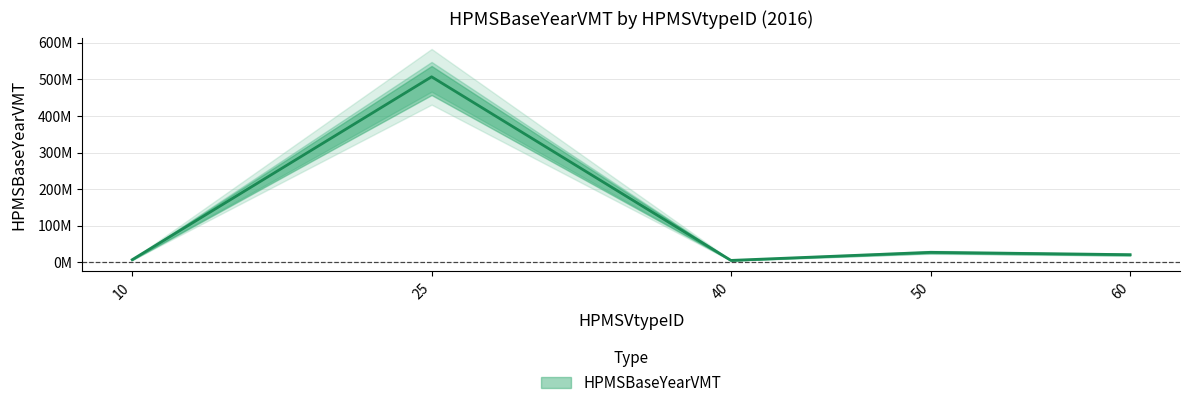

Where is the first local maximum?

25